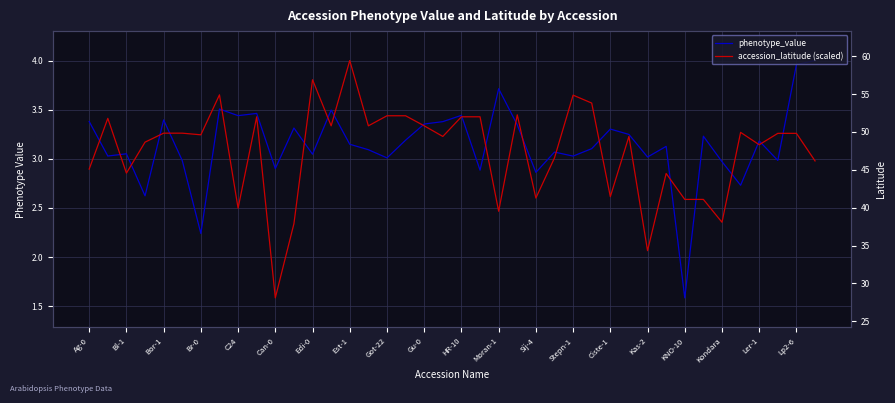

The value of accession_latitude (scaled) at Gu-0 is 3.4. True or false?

True